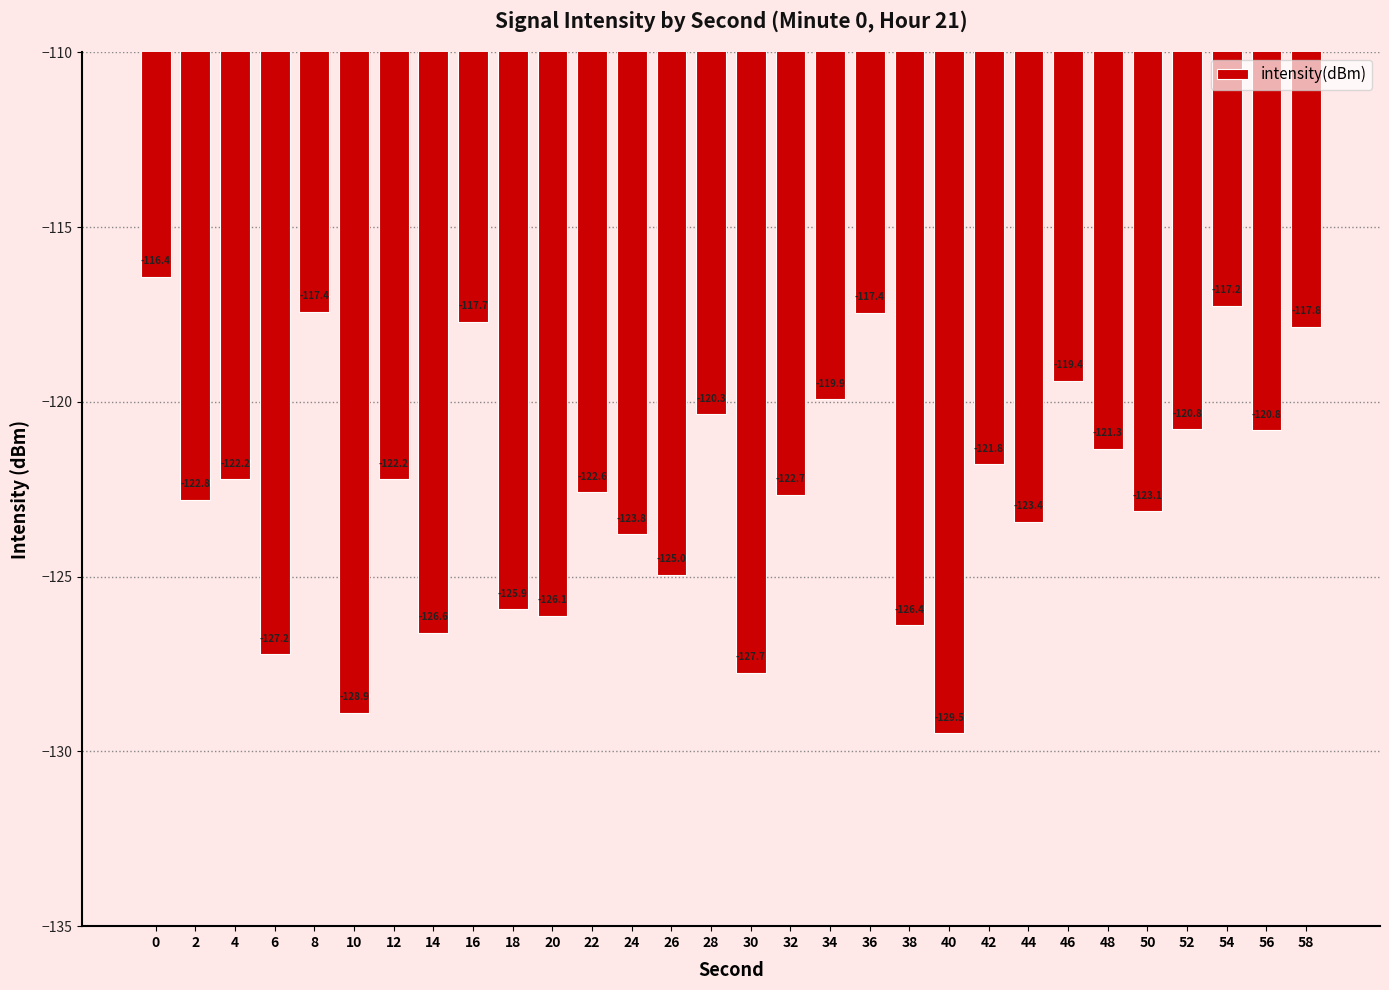

What is the difference between the maximum and minimum values?

13.1